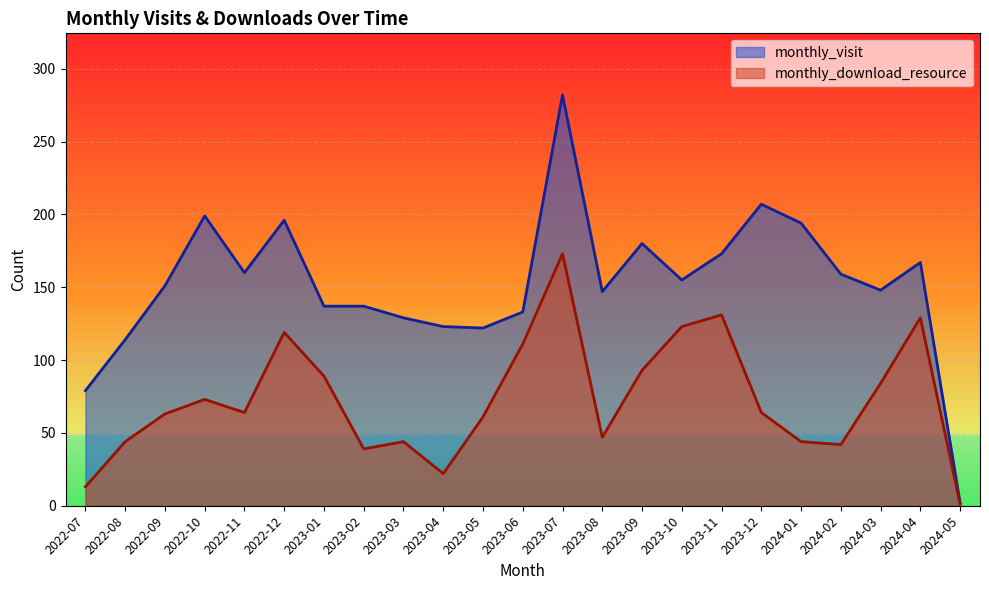

Which category has the lowest value across all series?

2024-05